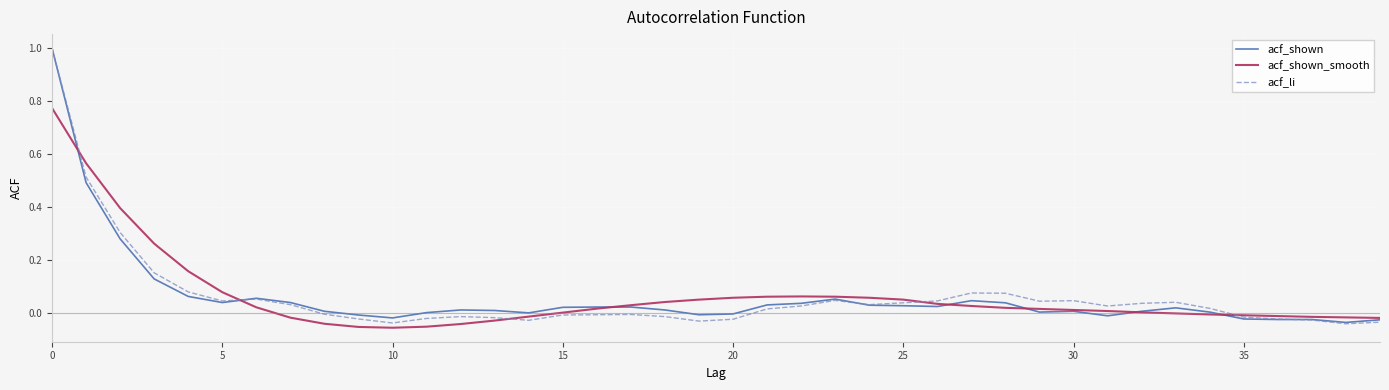

What is the greatest value displayed?

1.0